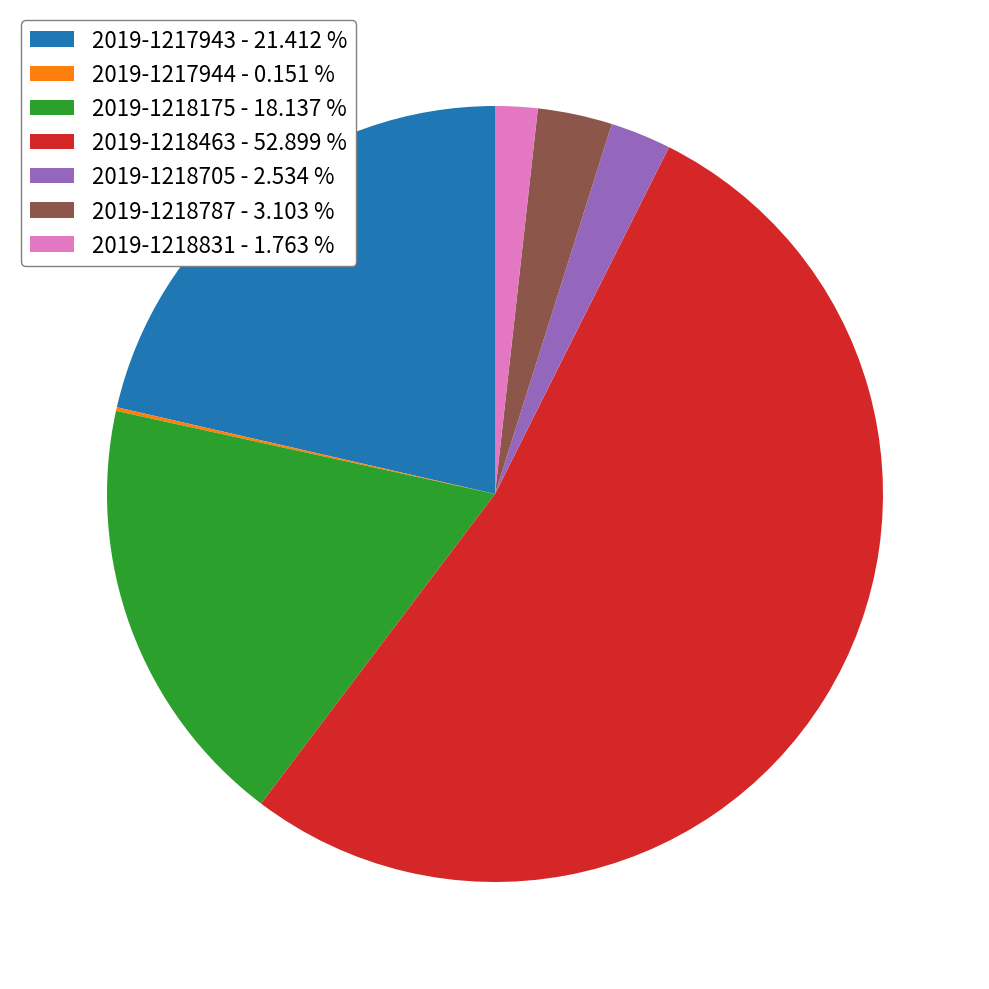

Does 2019-1218463 - 52.899 % represent more than half of the total?

Yes